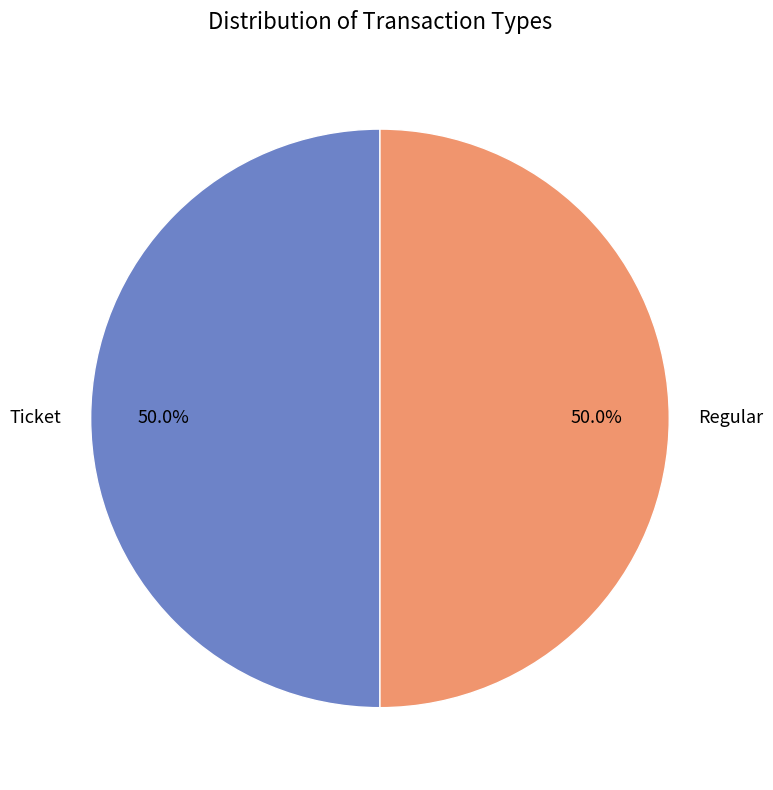

To the nearest percent, what percentage of the pie is Regular?

50%